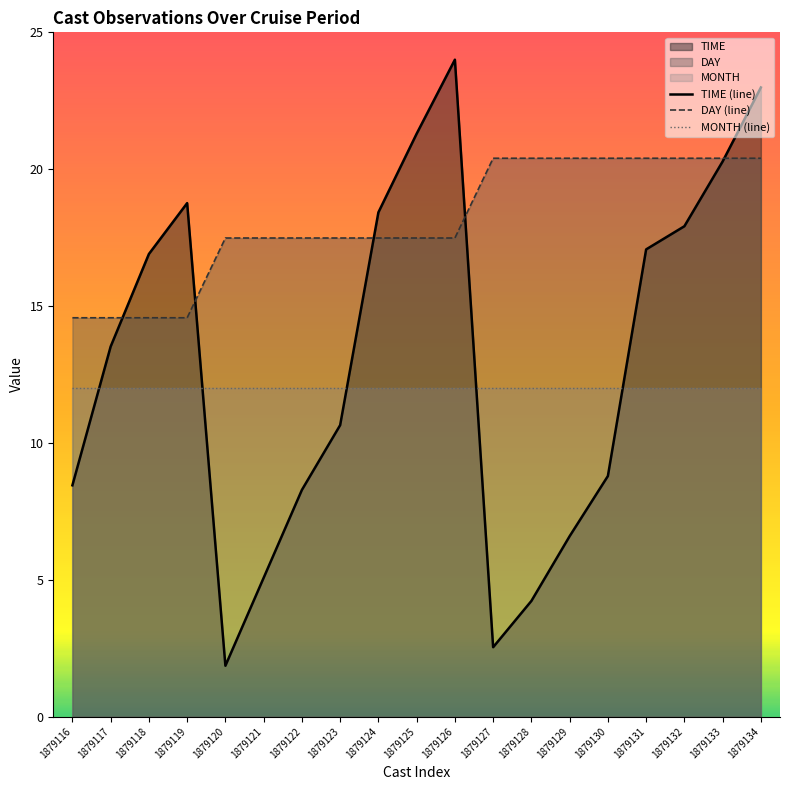

Rank the series by their maximum value, from lowest to highest.

MONTH (line), DAY (line), TIME (line)